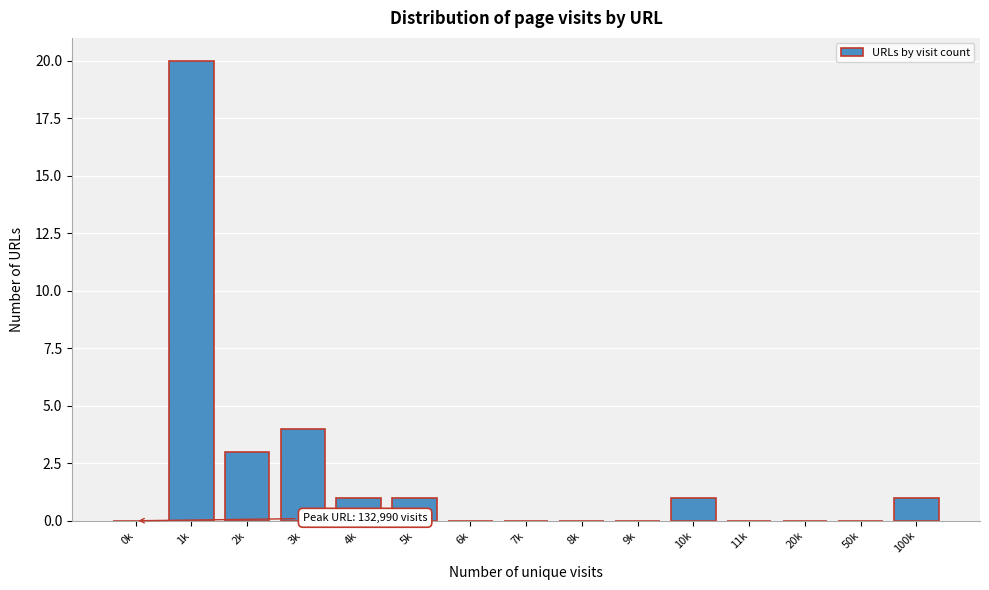

Reading left to right, transcribe all the data shown in this chart.

0k=0	1k=20	2k=3	3k=4	4k=1	5k=1	6k=0	7k=0	8k=0	9k=0	10k=1	11k=0	20k=0	50k=0	100k=1